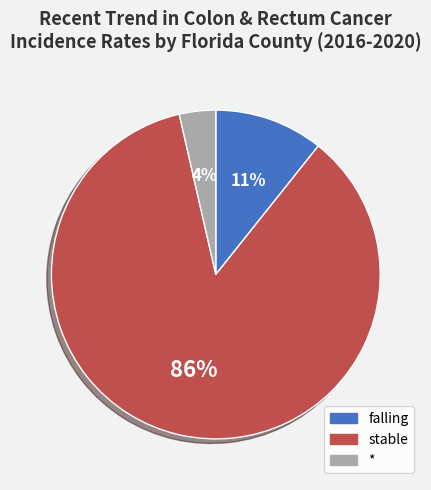

To the nearest percent, what is the average slice percentage?

33%